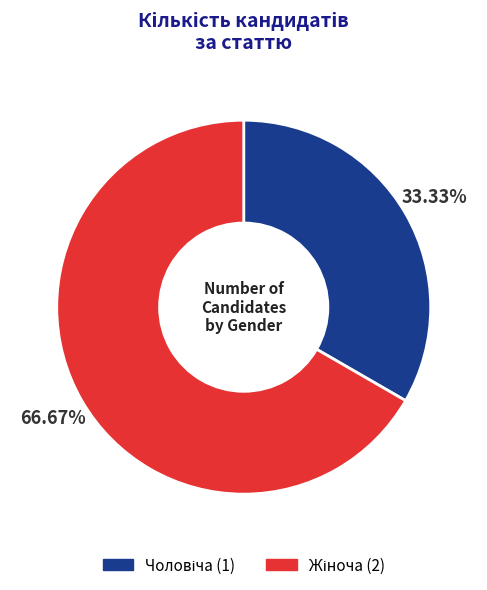

Is there a majority slice in this chart?

Yes